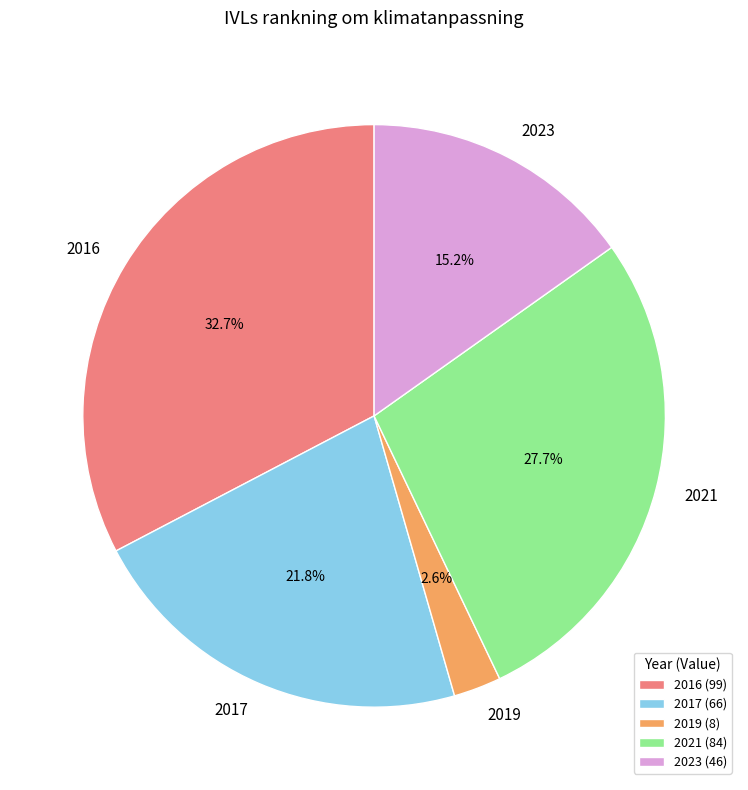

To the nearest percent, what portion does 2016 represent?

33%